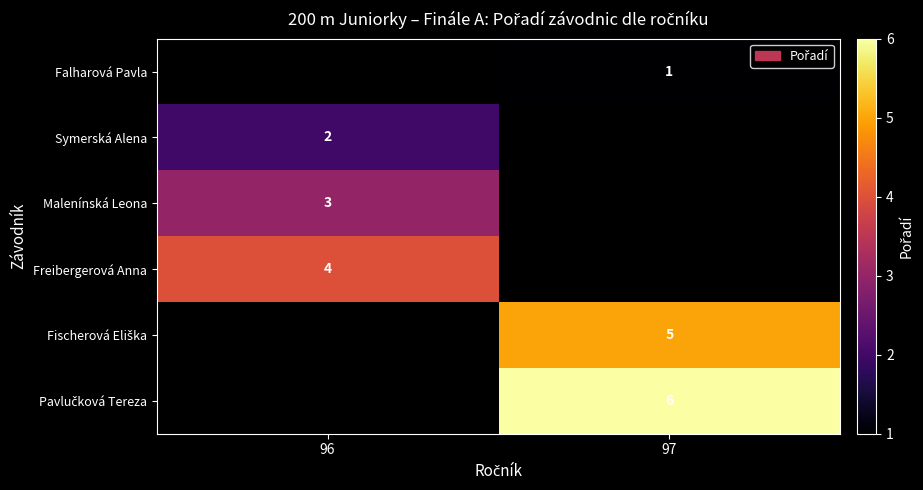

Is it true that Symerská Alena equals 2 at 96?

True